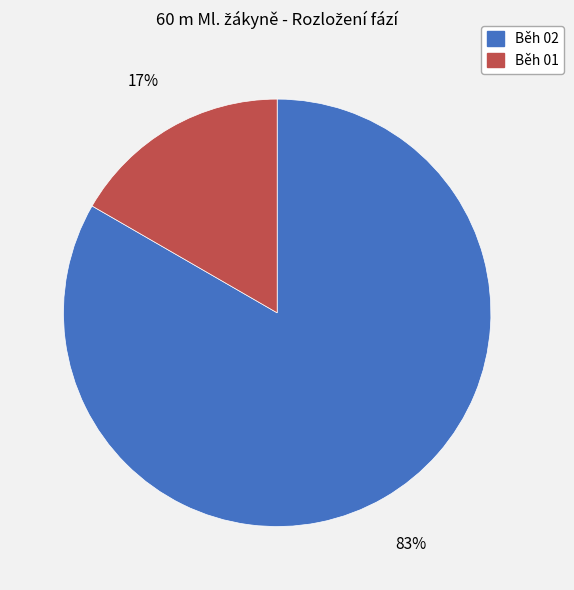

To the nearest percent, what is the average slice percentage?

50%